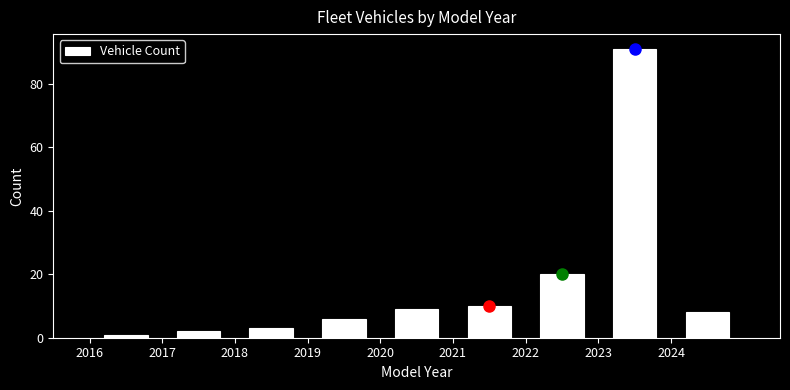

Reading left to right, transcribe this chart: for each bar, give the range it covers on the x-axis and its height. The values are not printed on the chart, so give them approximately, as read against the axis.

2016 to 2017: under 2
2017 to 2018: 2
2018 to 2019: 4
2019 to 2020: 6
2020 to 2021: 10
2021 to 2022: 10
2022 to 2023: 20
2023 to 2024: 92
2024 to 2025: 8